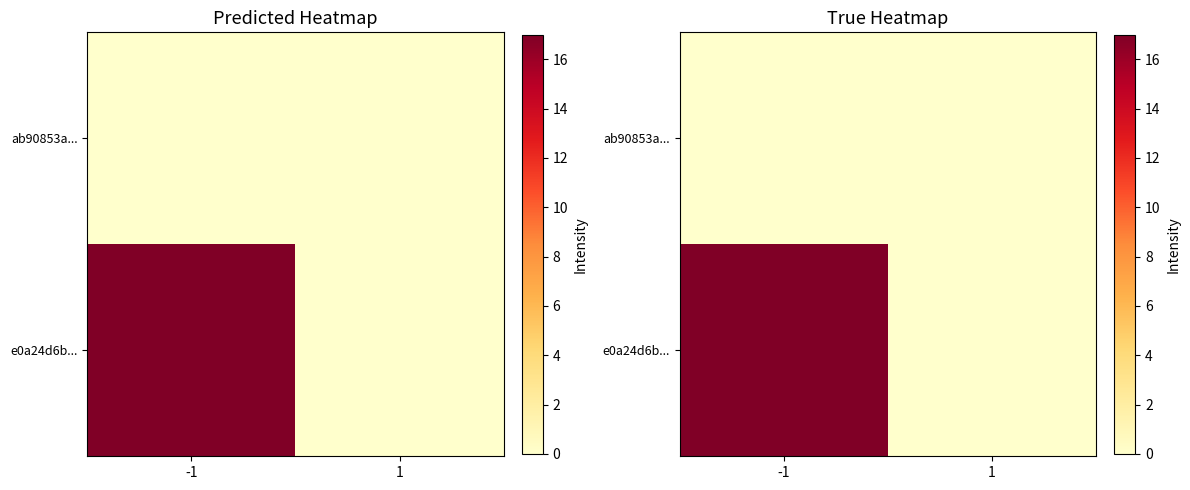

Which series has the largest total across all categories?

e0a24d6b...